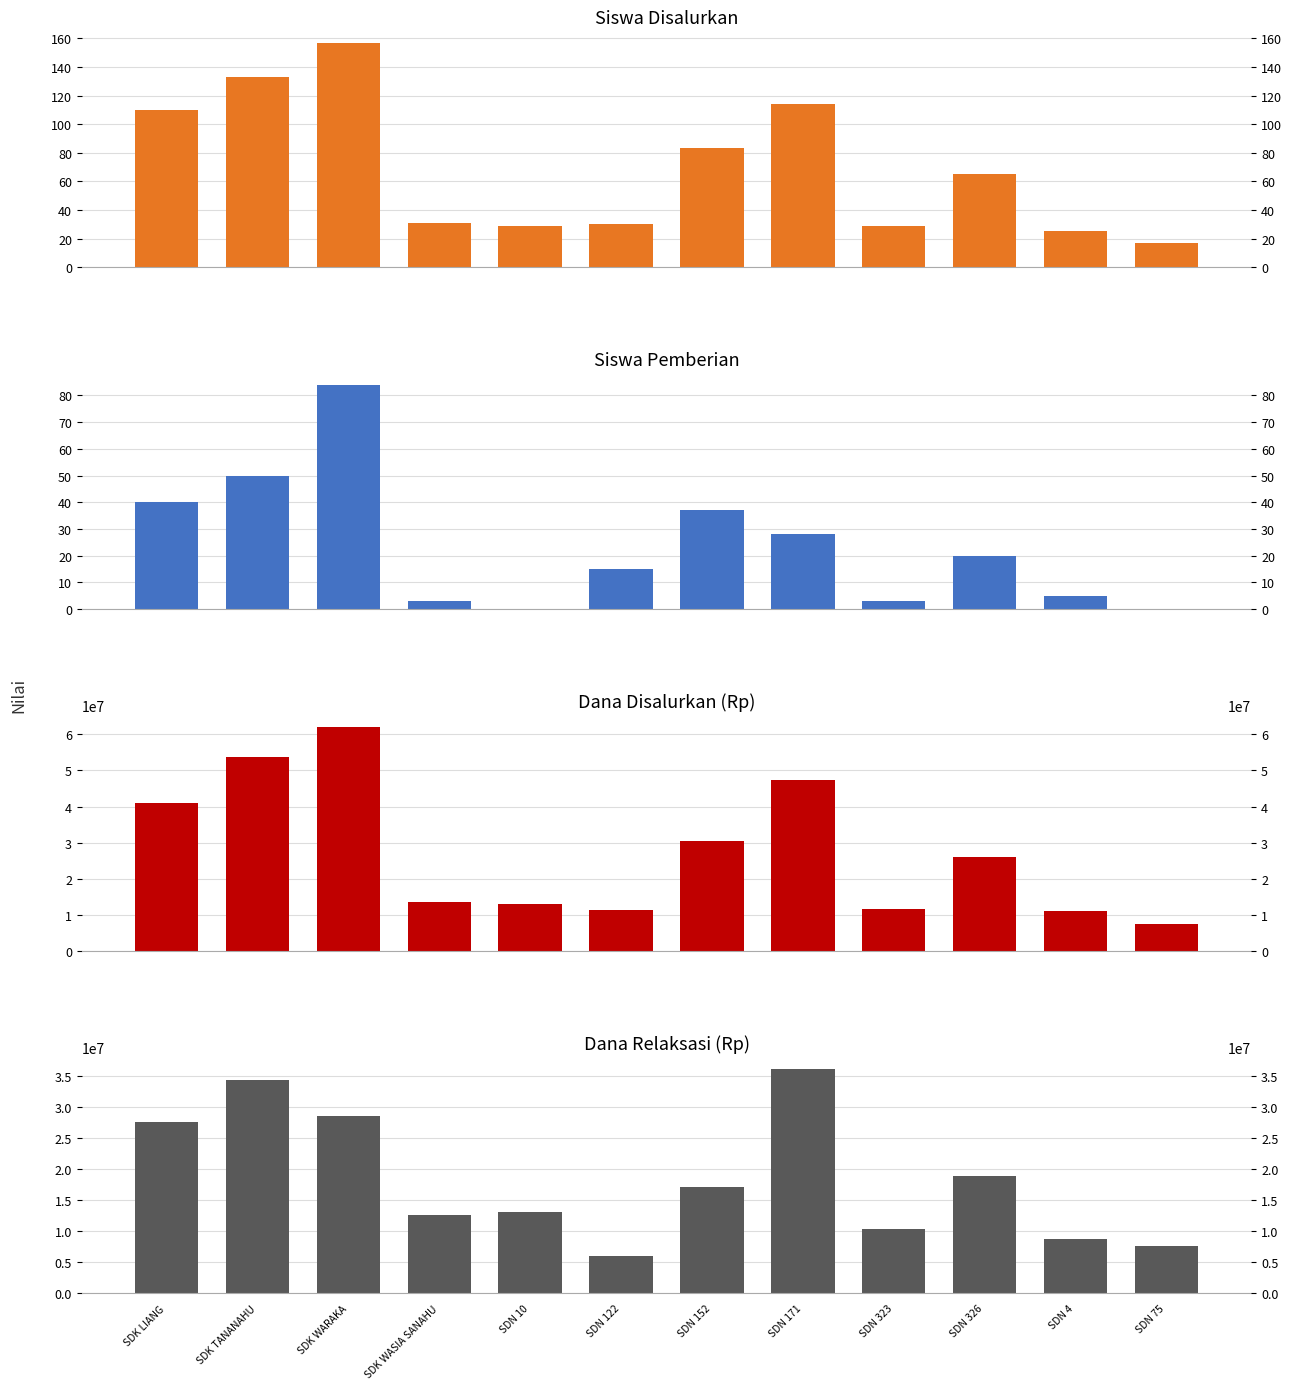

Are the bars grouped side by side (vs. stacked)?

Yes